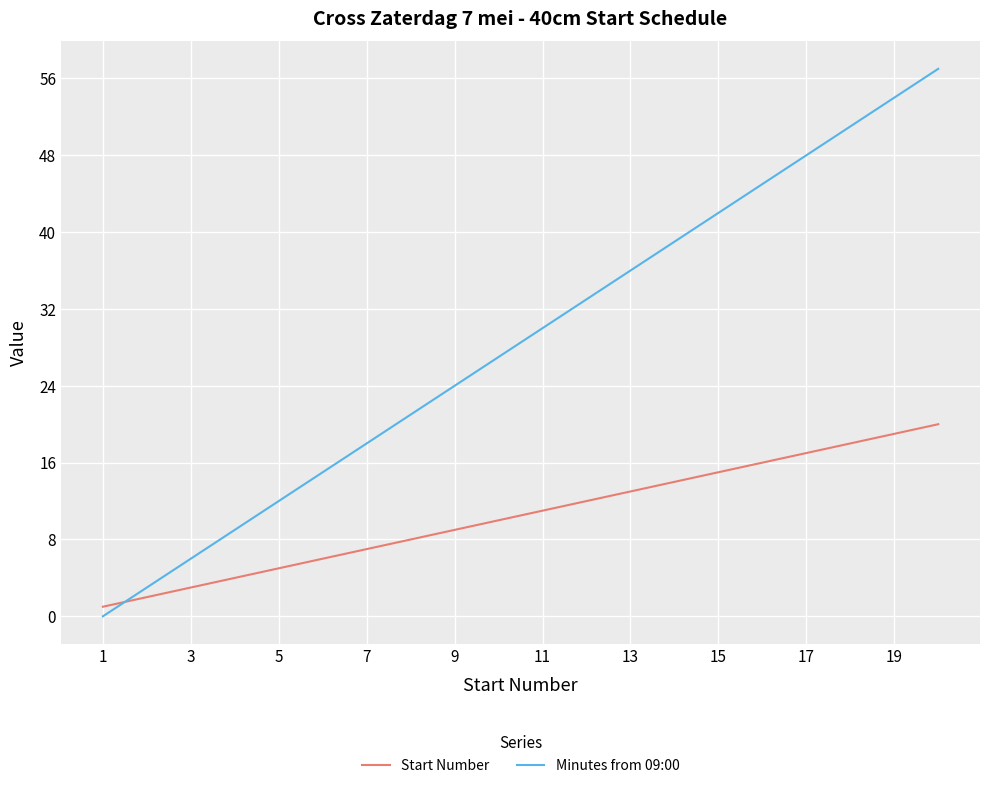

After their last crossing, which series has the higher values: Minutes from 09:00 or Start Number?

Minutes from 09:00